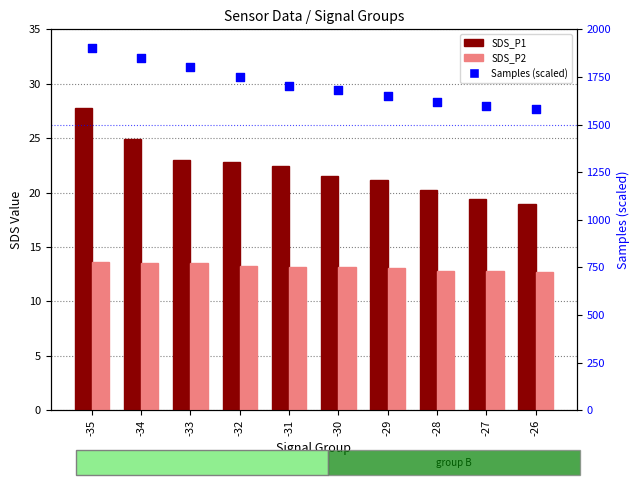

At how many categories does at least one series exceed 1628?

7